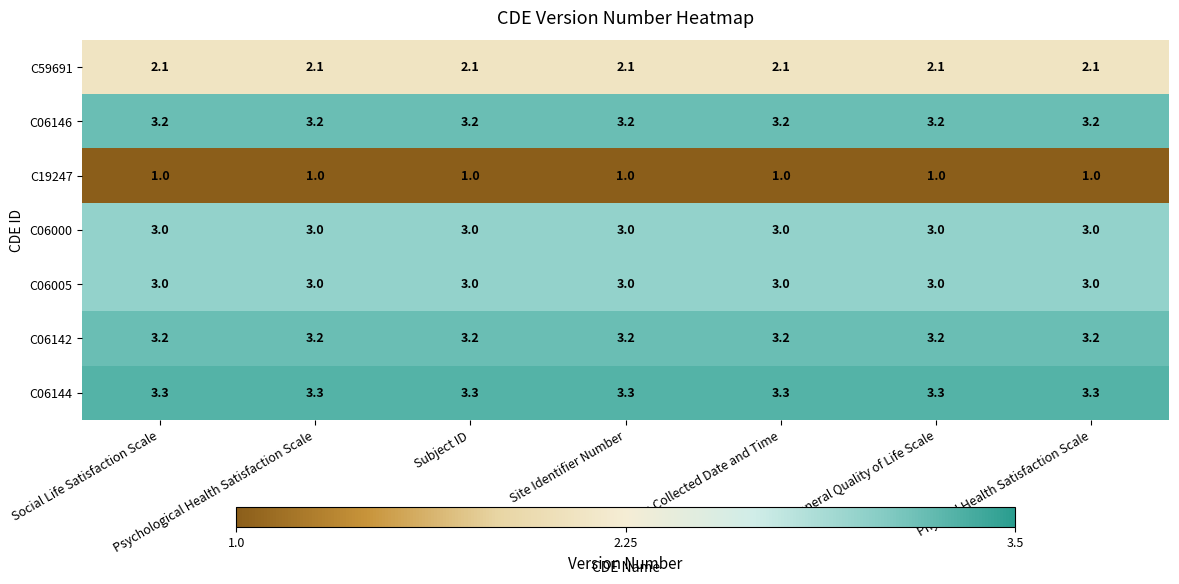

How many distinct data groups are displayed?

7